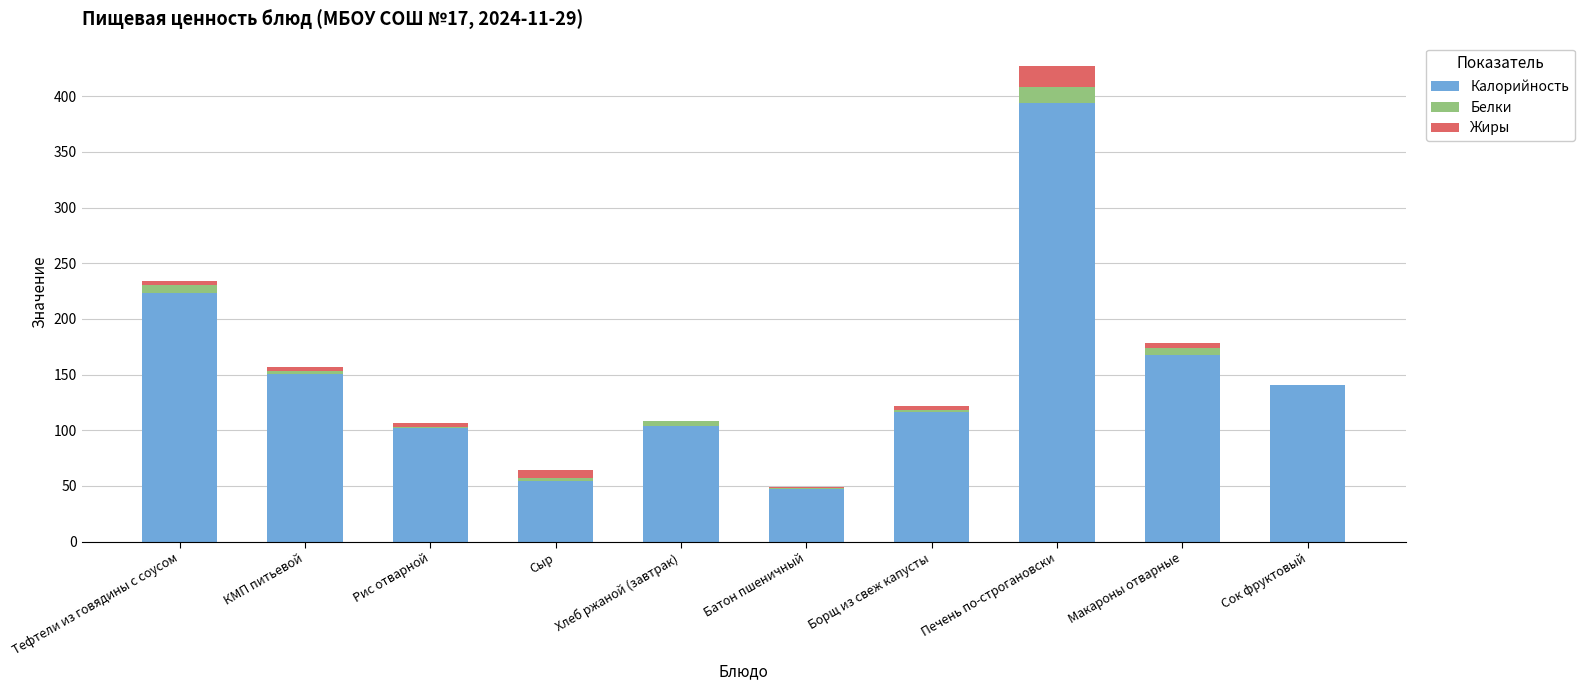

What is the sum of all Калорийность values?

1501.1